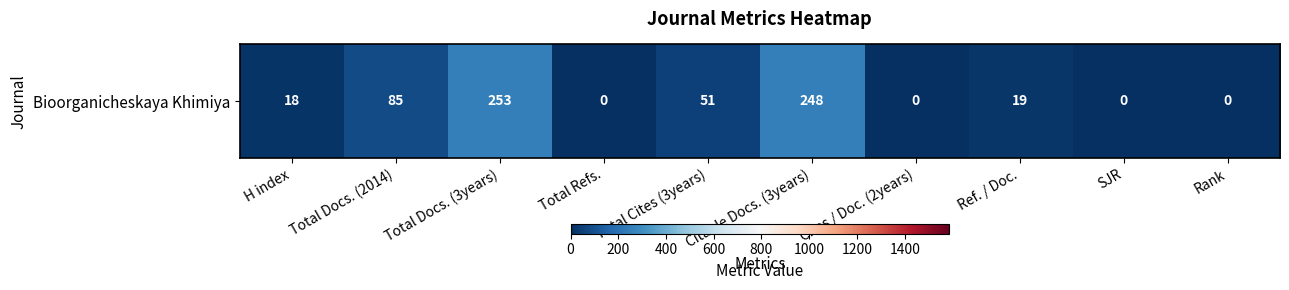

What is the spread (max minus min) of values at Ref. / Doc.?

14